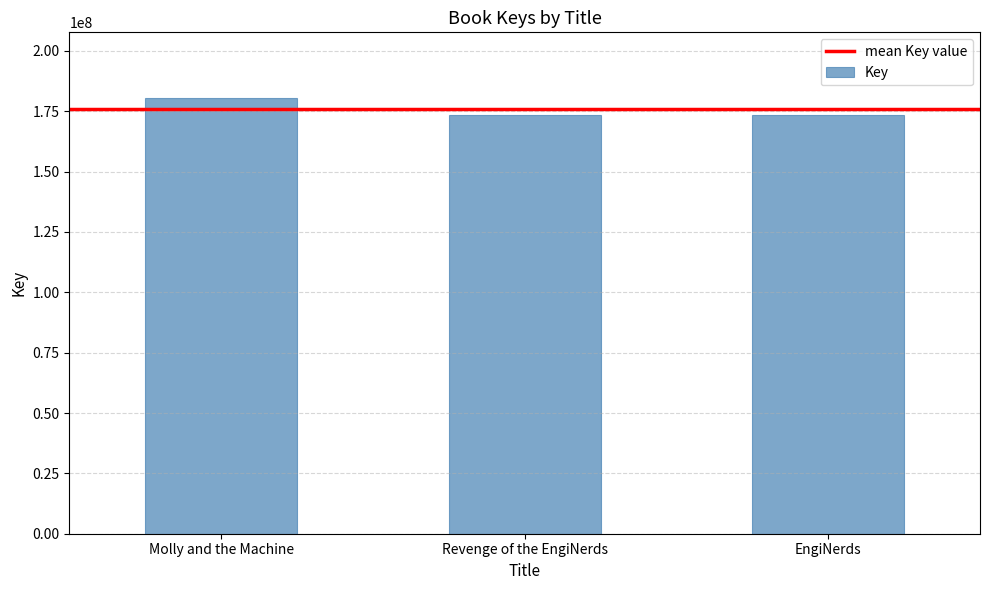

Between Molly and the Machine and Revenge of the EngiNerds, which is larger?

Molly and the Machine